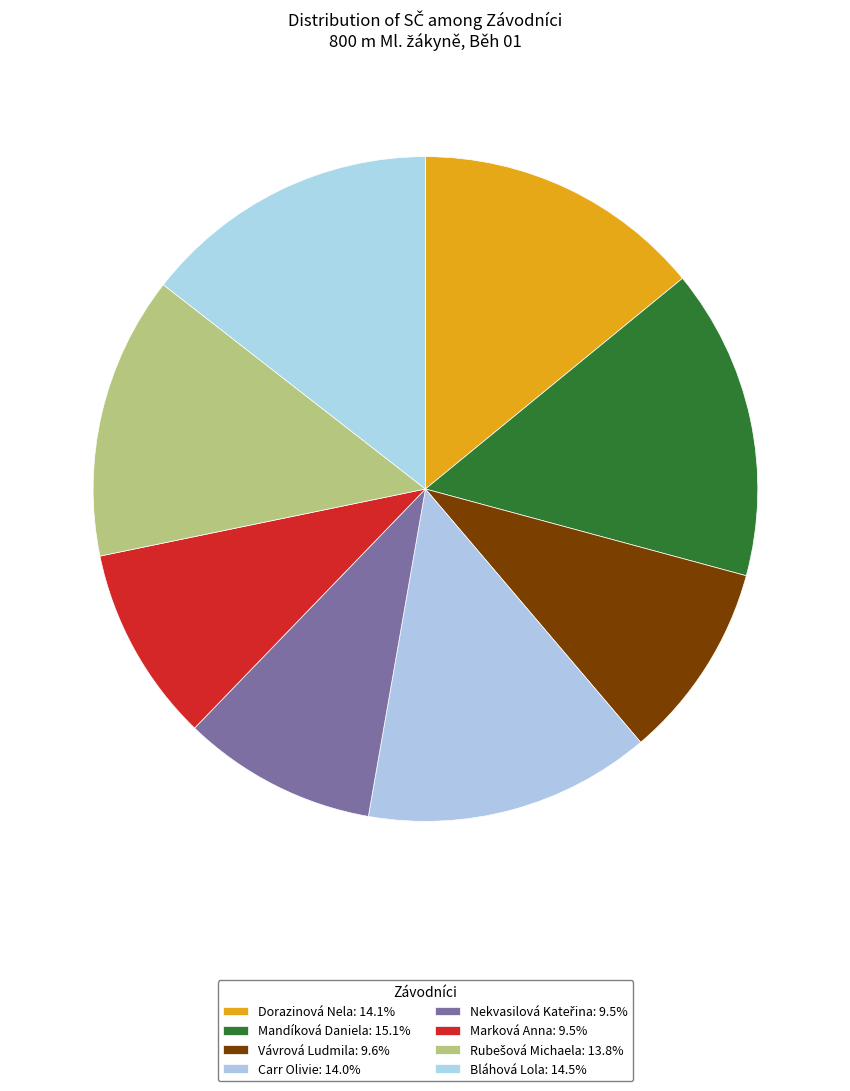

Is there a majority slice in this chart?

No